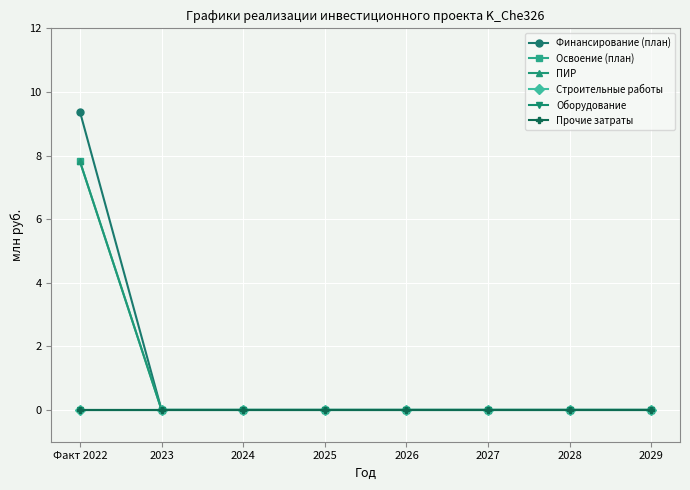

What is the difference between the highest and lowest values at Факт 2022?

9.4